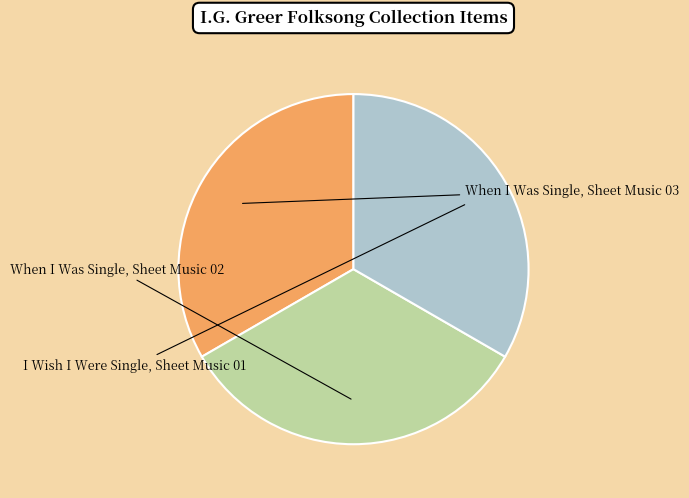

To the nearest percent, what portion does I Wish I Were Single, Sheet Music 01 represent?

33%